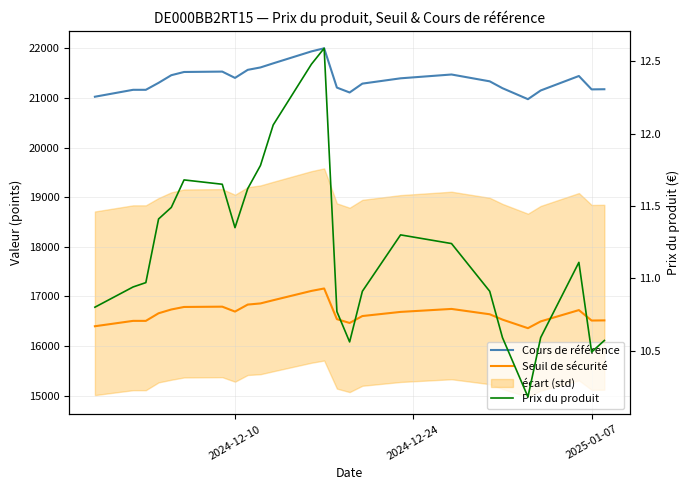

List the series in order of their overall mean, highest first.

Cours de référence, Seuil de sécurité, Prix du produit